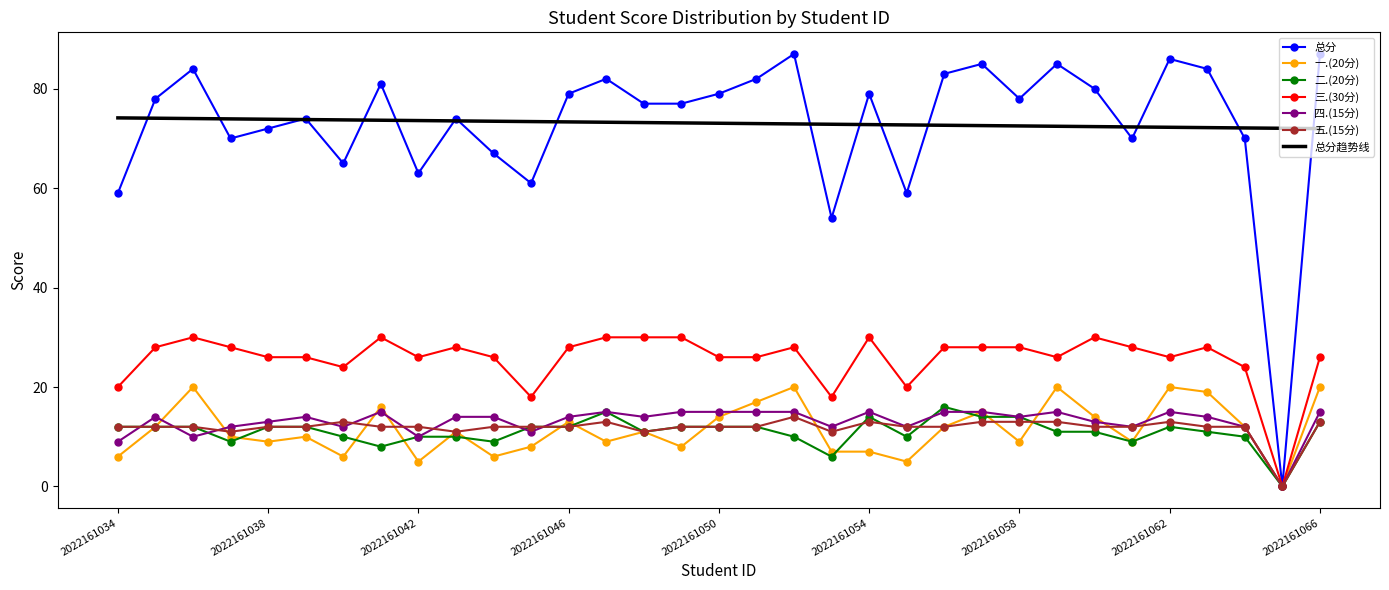

How many categories are shown in the chart?

33